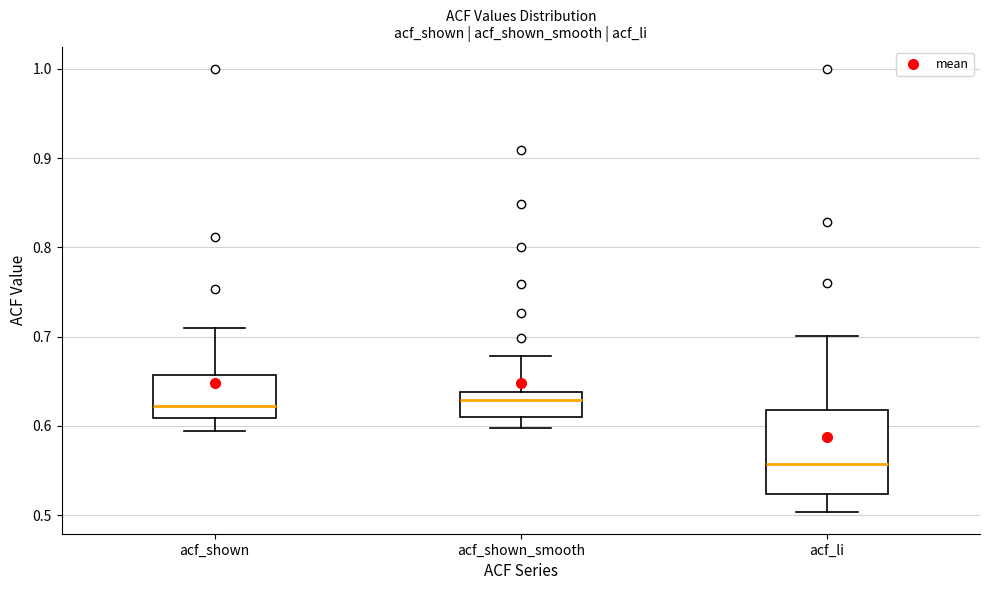

Reading left to right, read every box against the y-axis: the position of its median line, the range the box covers, and the ends of its whiskers. The values are not printed on the chart, so give them approximately, as read against the axis.

acf_shown: median 0.62, box 0.61 to 0.66, whiskers 0.59 to 0.71
acf_shown_smooth: median 0.63, box 0.61 to 0.64, whiskers 0.60 to 0.68
acf_li: median 0.56, box 0.52 to 0.62, whiskers 0.50 to 0.70